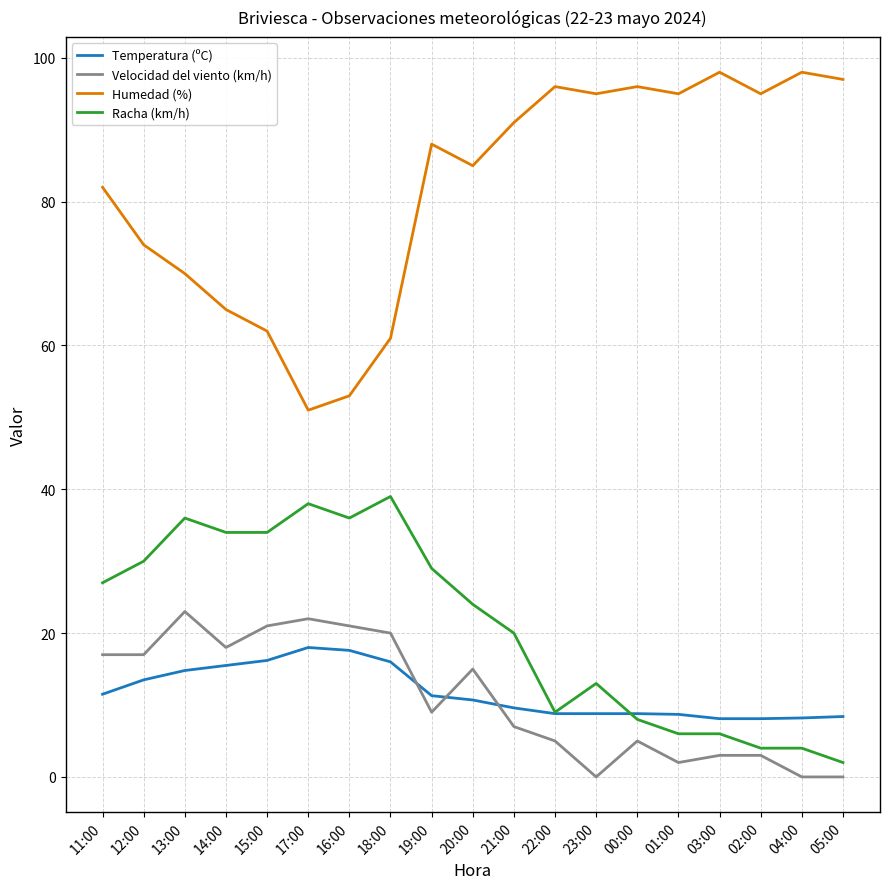

What are all the series names shown in the legend?

Temperatura (ºC), Velocidad del viento (km/h), Humedad (%), Racha (km/h)